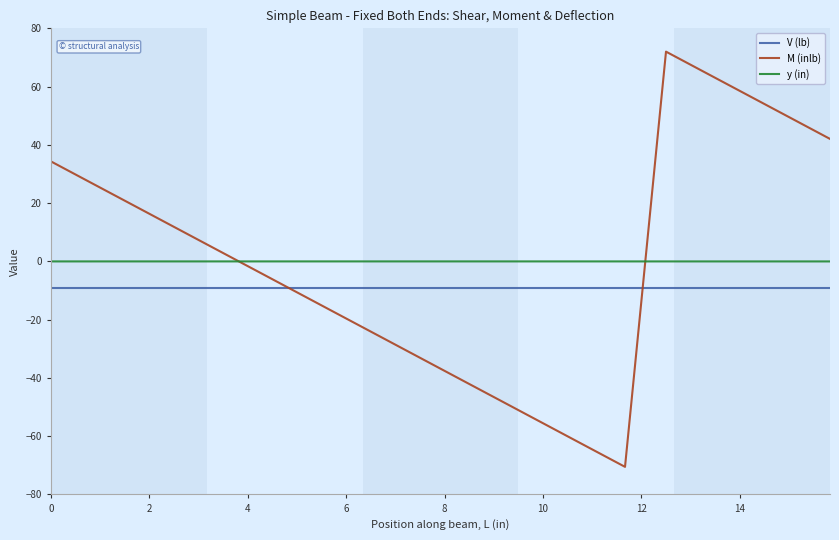

What is the smallest value displayed?

-70.5